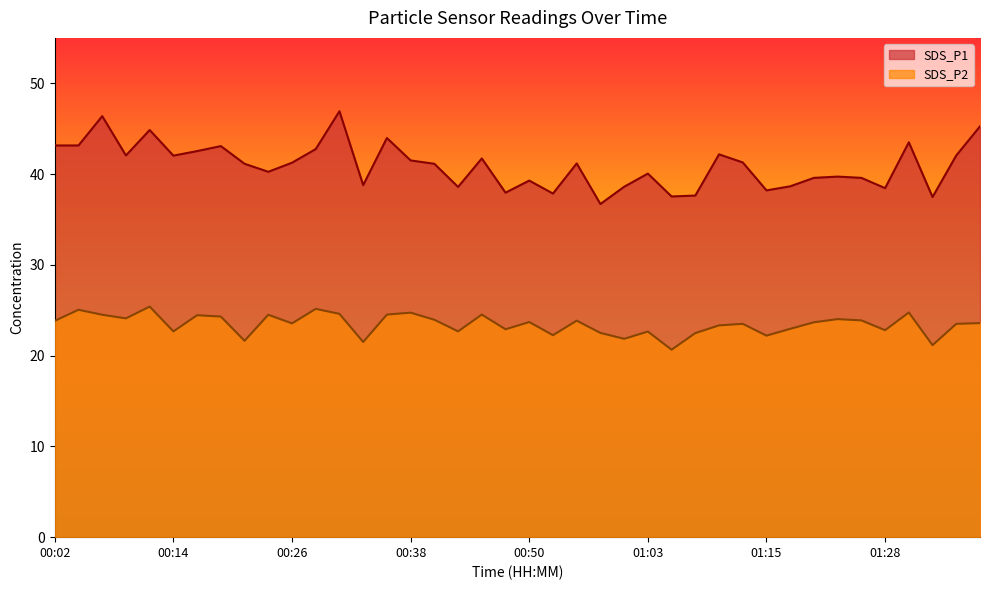

True or false: SDS_P1 and SDS_P2 cross at least once.

False